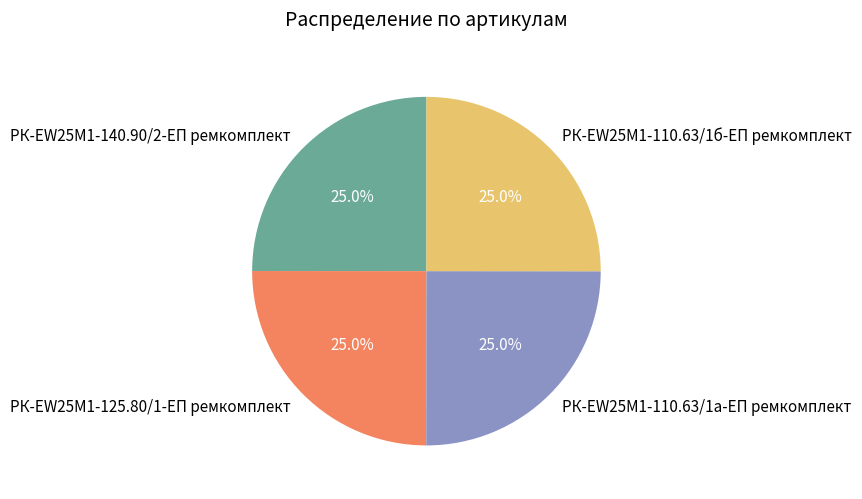

Does РК-EW25M1-110.63/1а-ЕП ремкомплект account for over 50% of the chart?

No